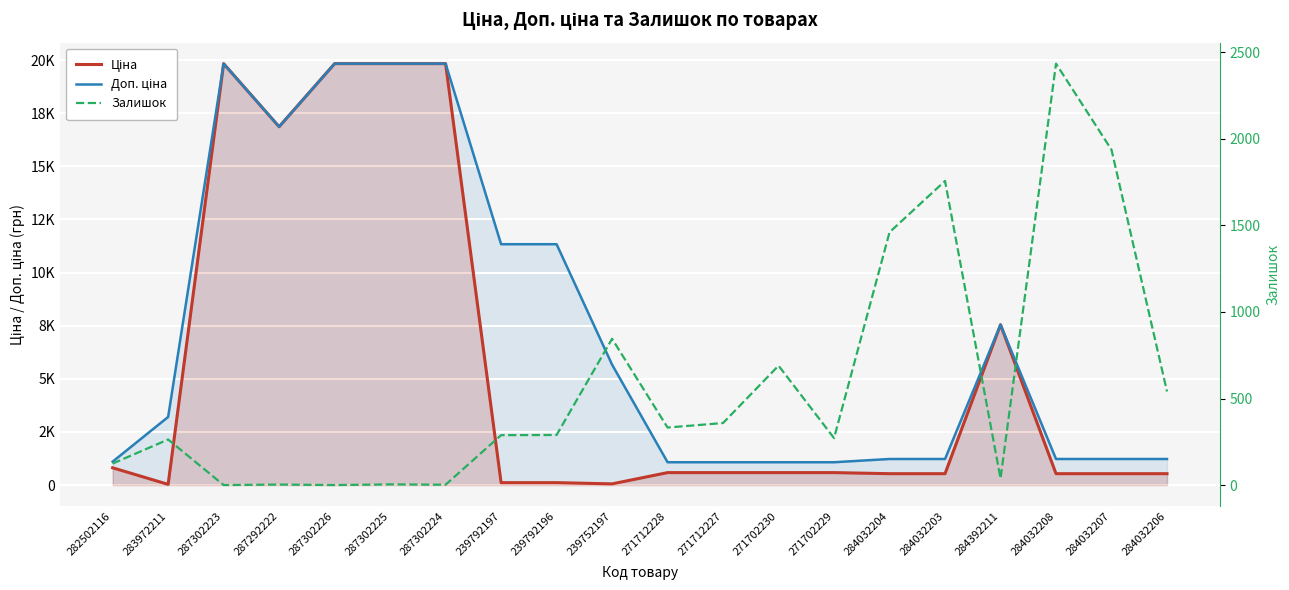

How many values in the Залишок series exceed 290?

9